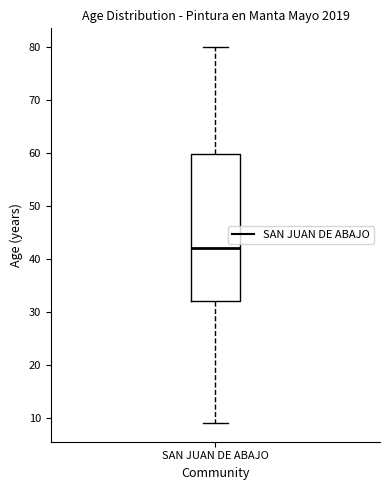

Transcribe this box plot: give where the median line is, the range the box spans, and where the two whiskers end, as read against the y-axis. The values are not printed on the chart, so give them approximately, as read against the axis.

median 42, box 32 to 60, whiskers 9 to 80